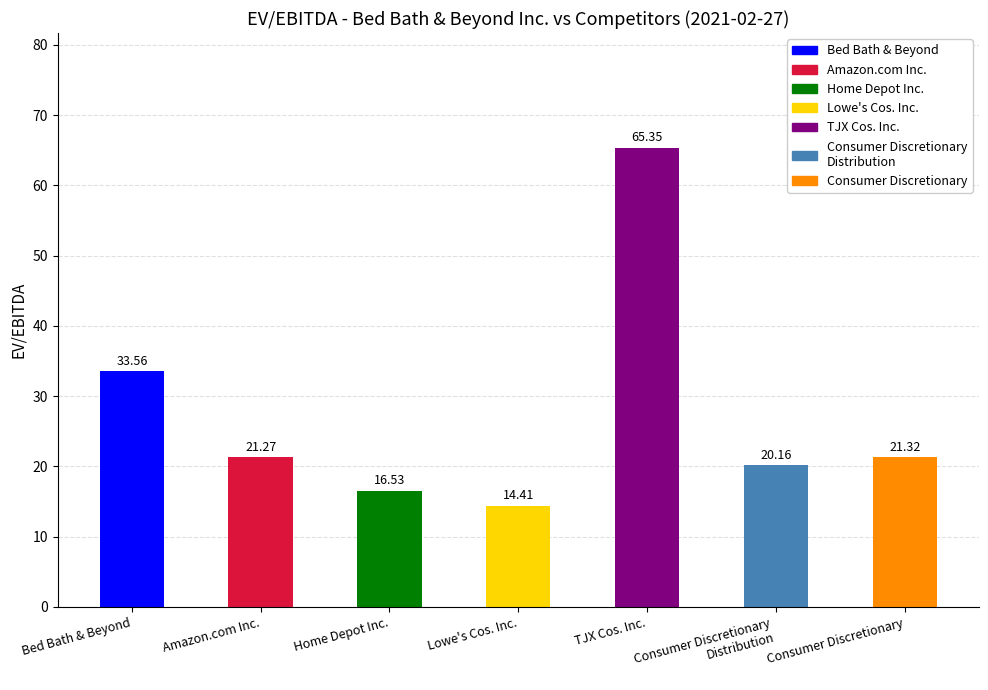

What is the label of the 6th bar from the right?

Amazon.com Inc.